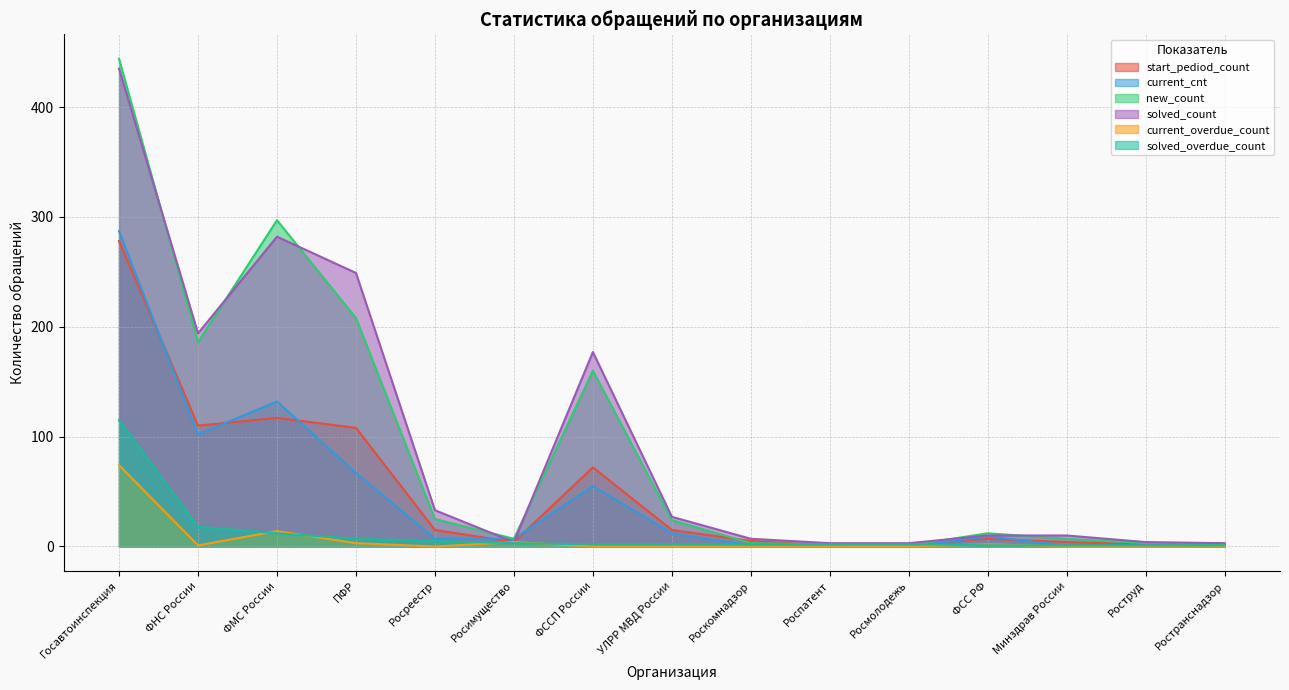

How many data points in new_count are less than 12?

7